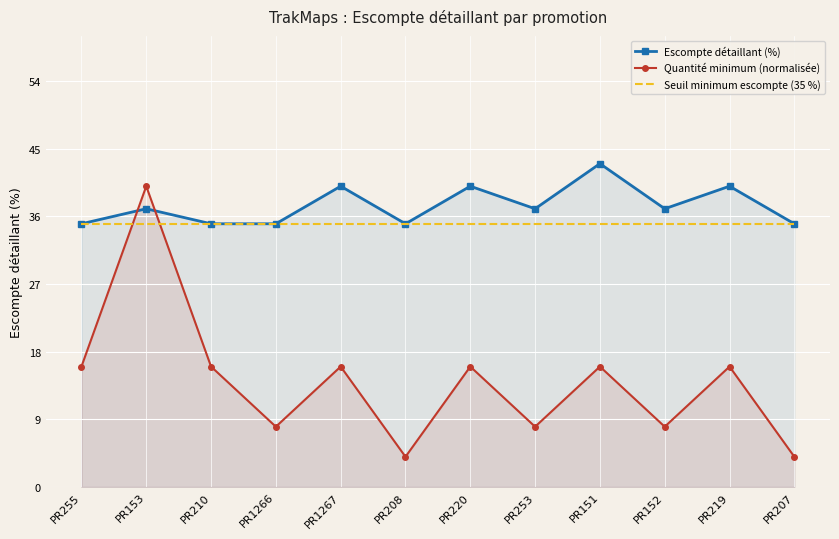

What is the average value of the Seuil minimum escompte (35 %) series?

35